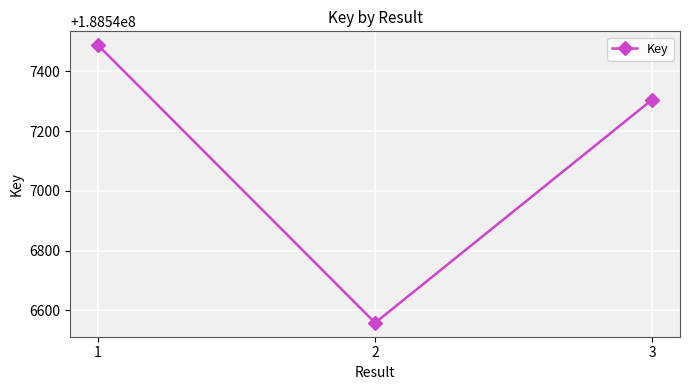

Rank the categories by value from lowest to highest.

2, 3, 1